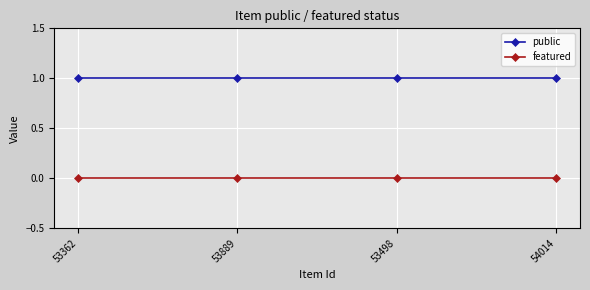

True or false: public and featured intersect in this chart.

False